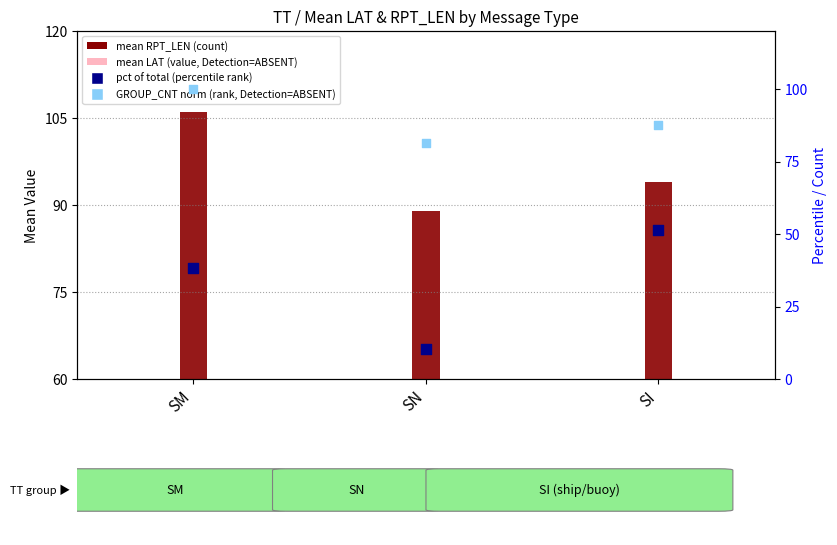

At which category is the sum across all series the highest?

SM